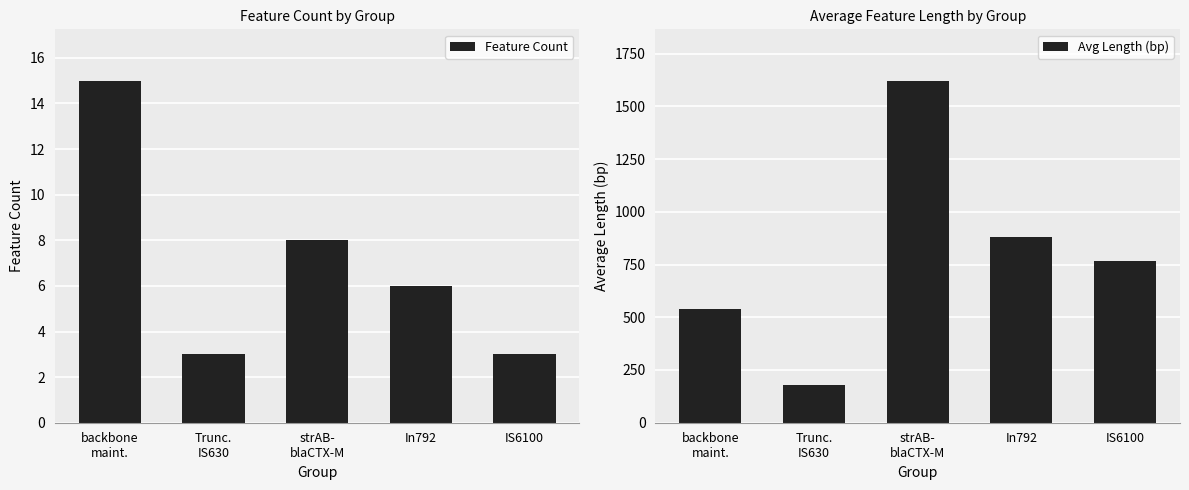

How many Feature Count values are between 3 and 8?

4